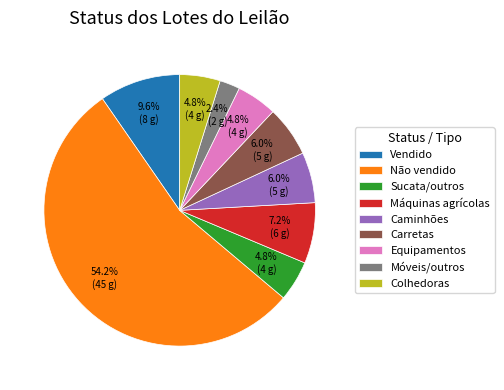

Count the number of slices in the pie.

9